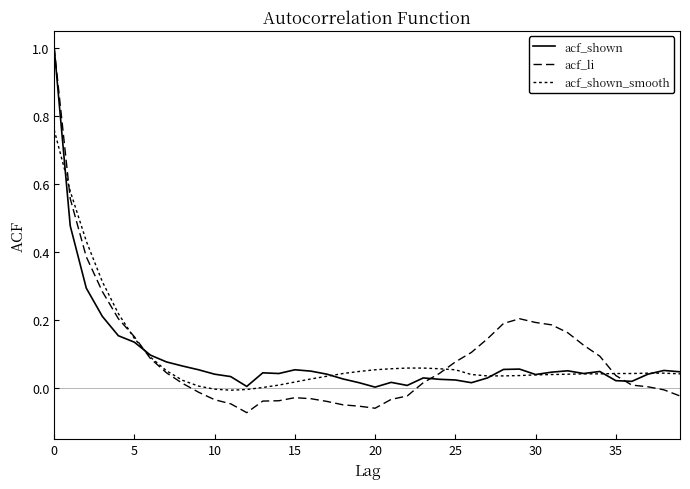

What is the difference between the maximum and minimum values in the acf_shown_smooth series?

0.8